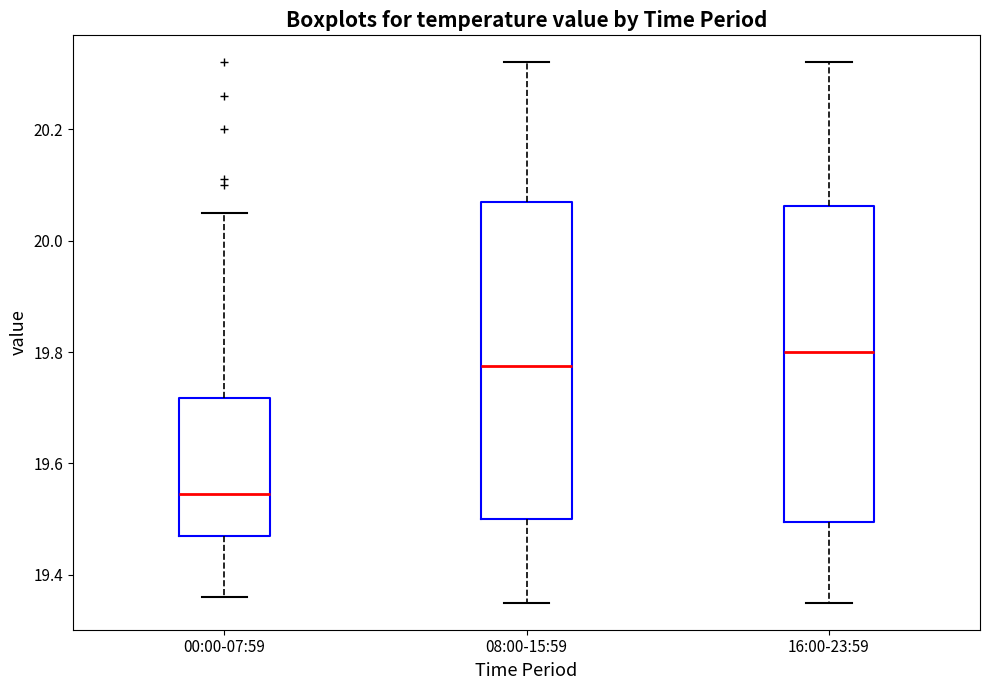

Where does the lower whisker of the box for 08:00-15:59 end on the y-axis? The values are not printed on the chart, so give them approximately, as read against the axis.

19.36